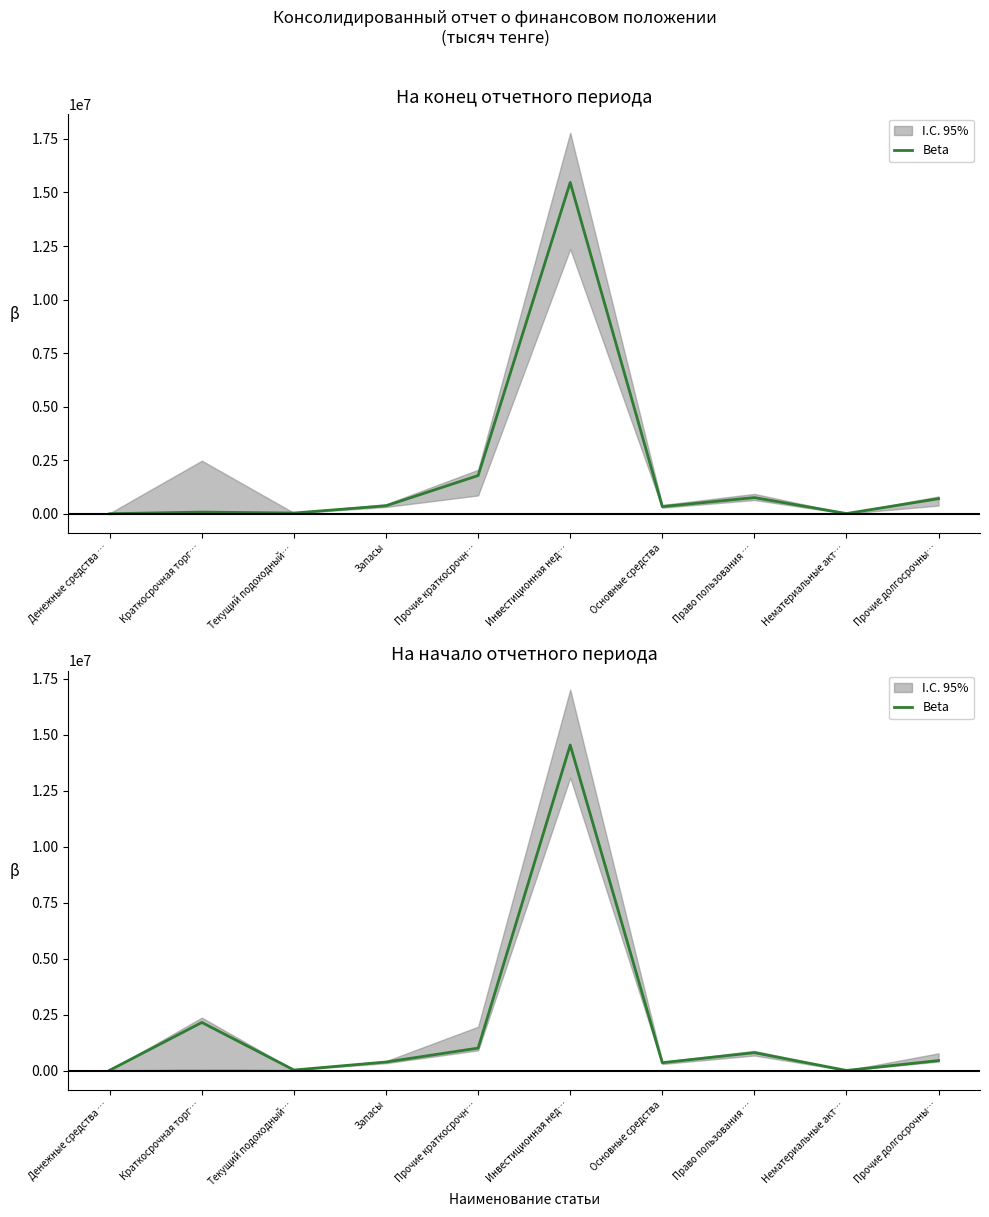

What is the difference between the values at Инвестиционная нед… and Денежные средства …?

14516301